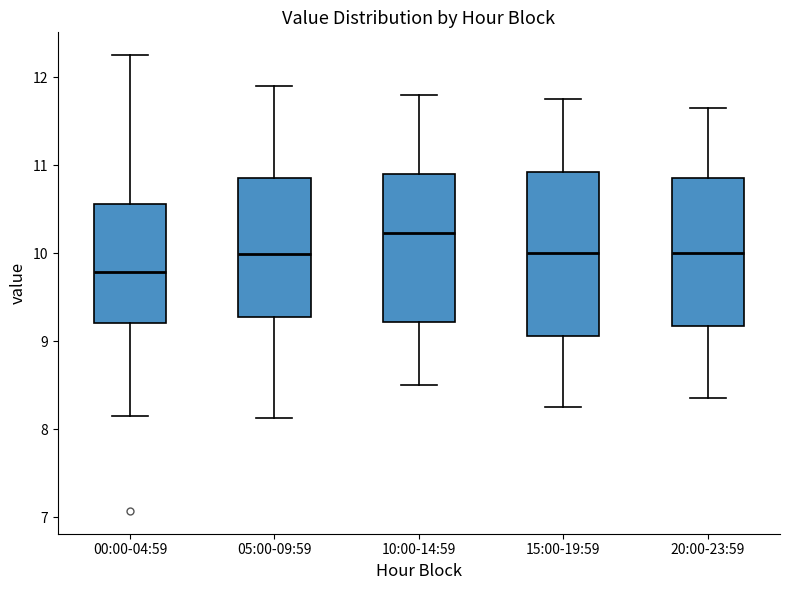

Reading left to right, read every box against the y-axis: the position of its median line, the range the box covers, and the ends of its whiskers. The values are not printed on the chart, so give them approximately, as read against the axis.

00:00-04:59: median 9.8, box 9.2 to 10.6, whiskers 8.2 to 12.3
05:00-09:59: median 10.0, box 9.3 to 10.9, whiskers 8.1 to 11.9
10:00-14:59: median 10.2, box 9.2 to 10.9, whiskers 8.5 to 11.8
15:00-19:59: median 10.0, box 9.1 to 10.9, whiskers 8.3 to 11.8
20:00-23:59: median 10.0, box 9.2 to 10.9, whiskers 8.4 to 11.7